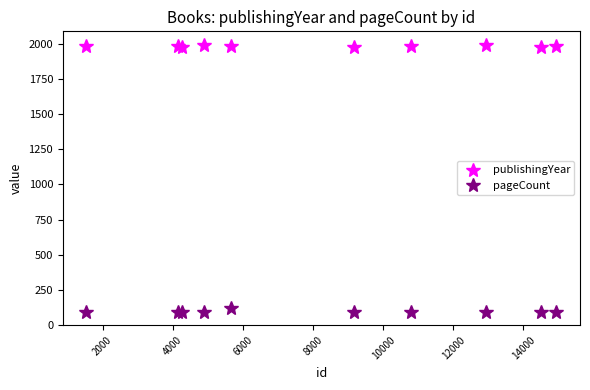

Rank the series by their maximum value, from highest to lowest.

publishingYear, pageCount